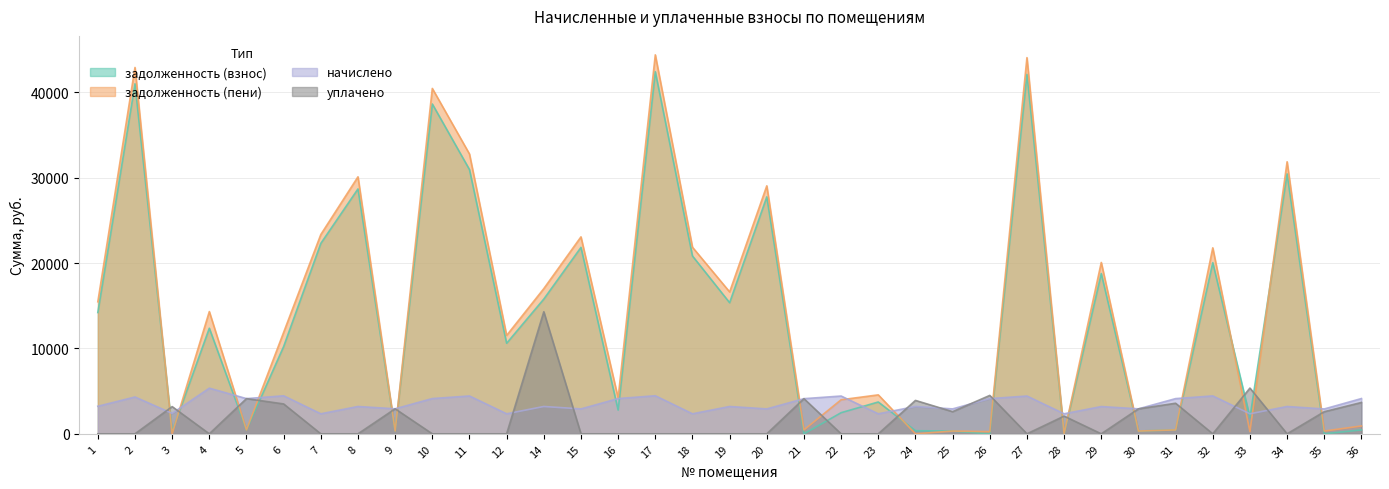

What are all the series names shown in the legend?

задолженность (взнос), задолженность (пени), начислено, уплачено